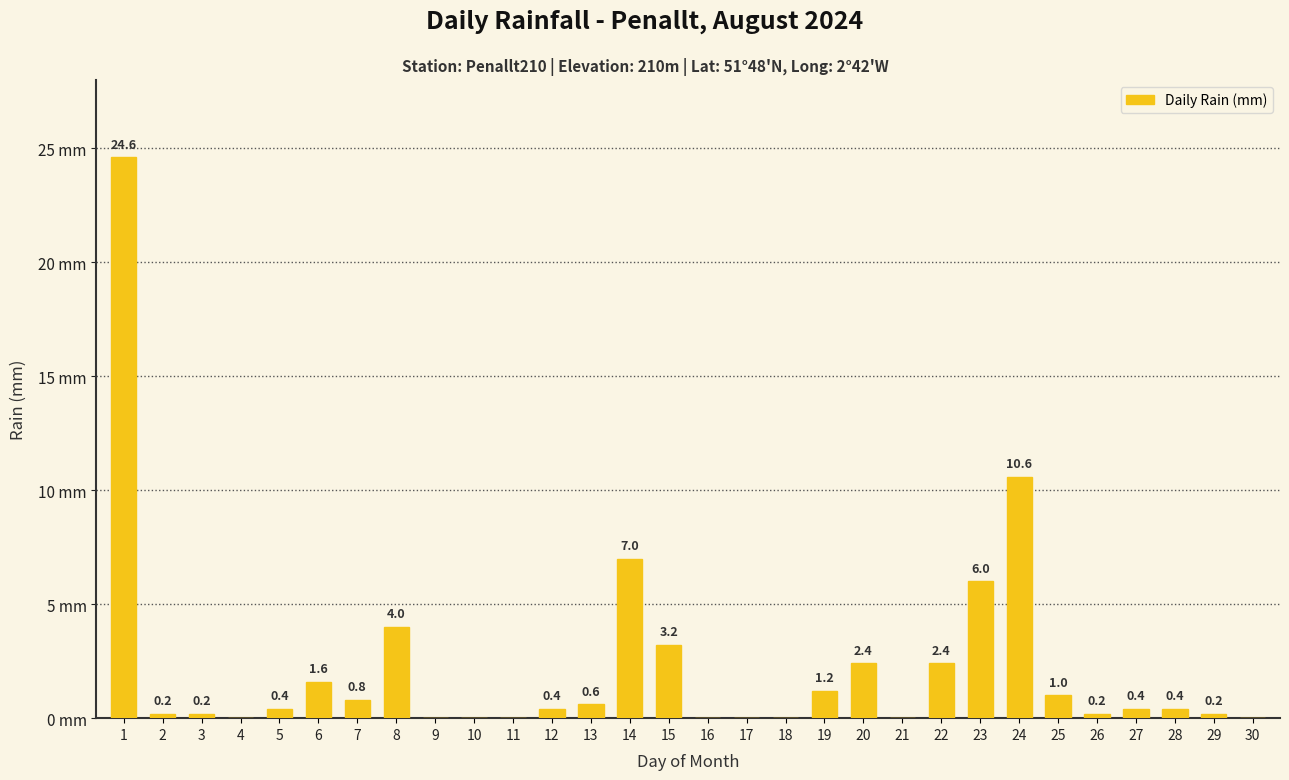

Are the bars horizontal?

No